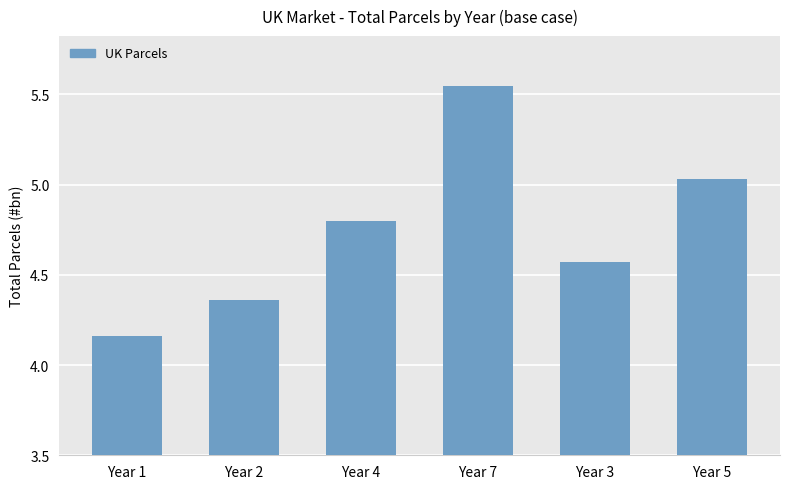

At which category does the chart reach its minimum across all series?

Year 1